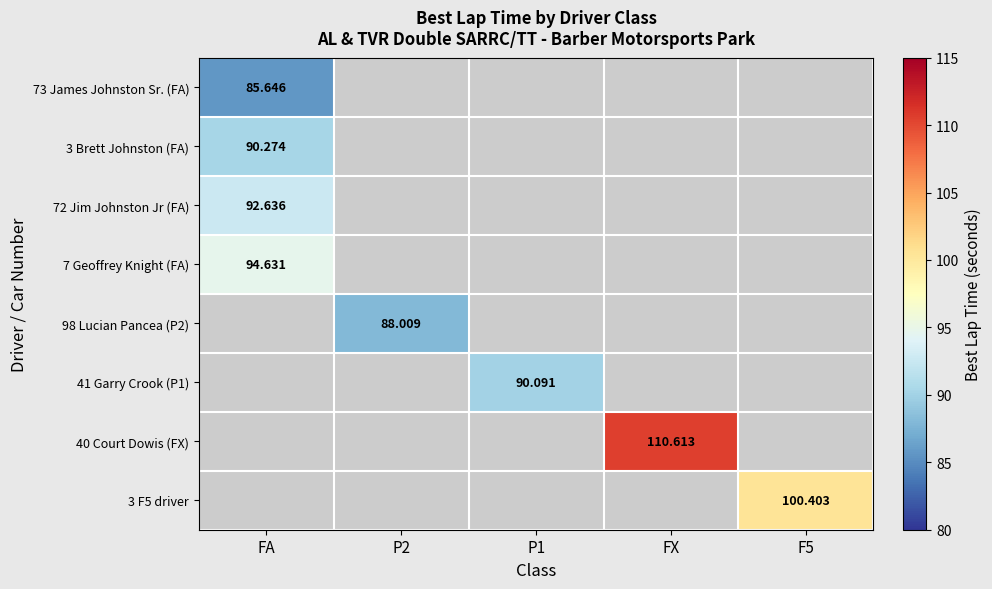

The 3 F5 driver series shows 164.4 at F5. True or false?

False